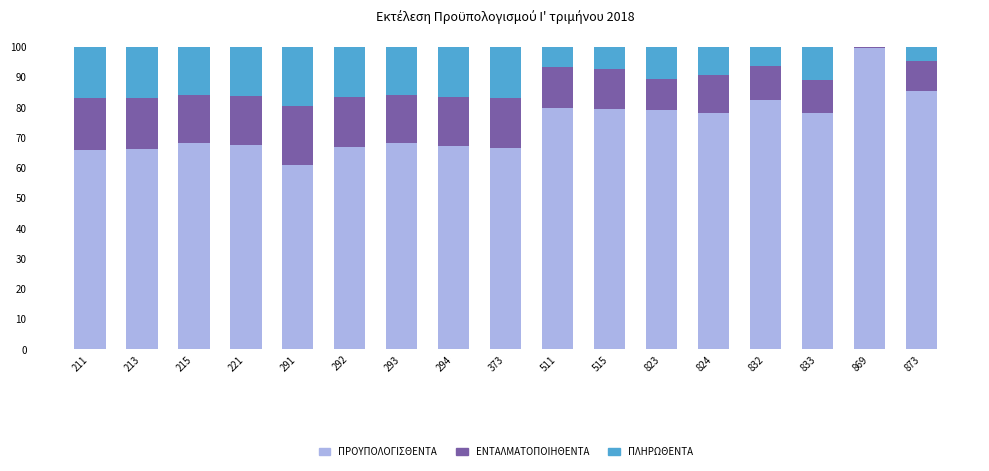

What is the total value across all series at 873?

100.0